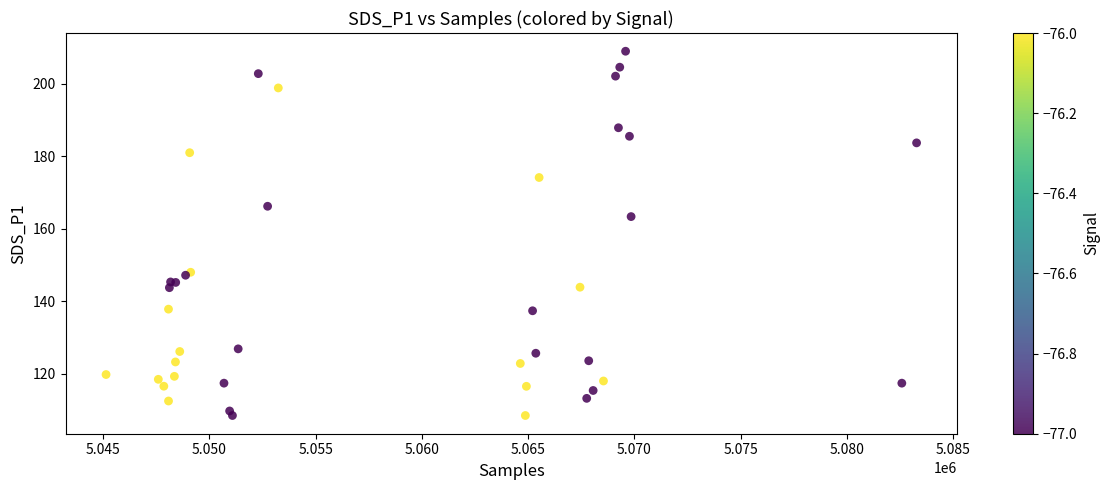

What Y value in the scatter plot is closest to 158?

163.4